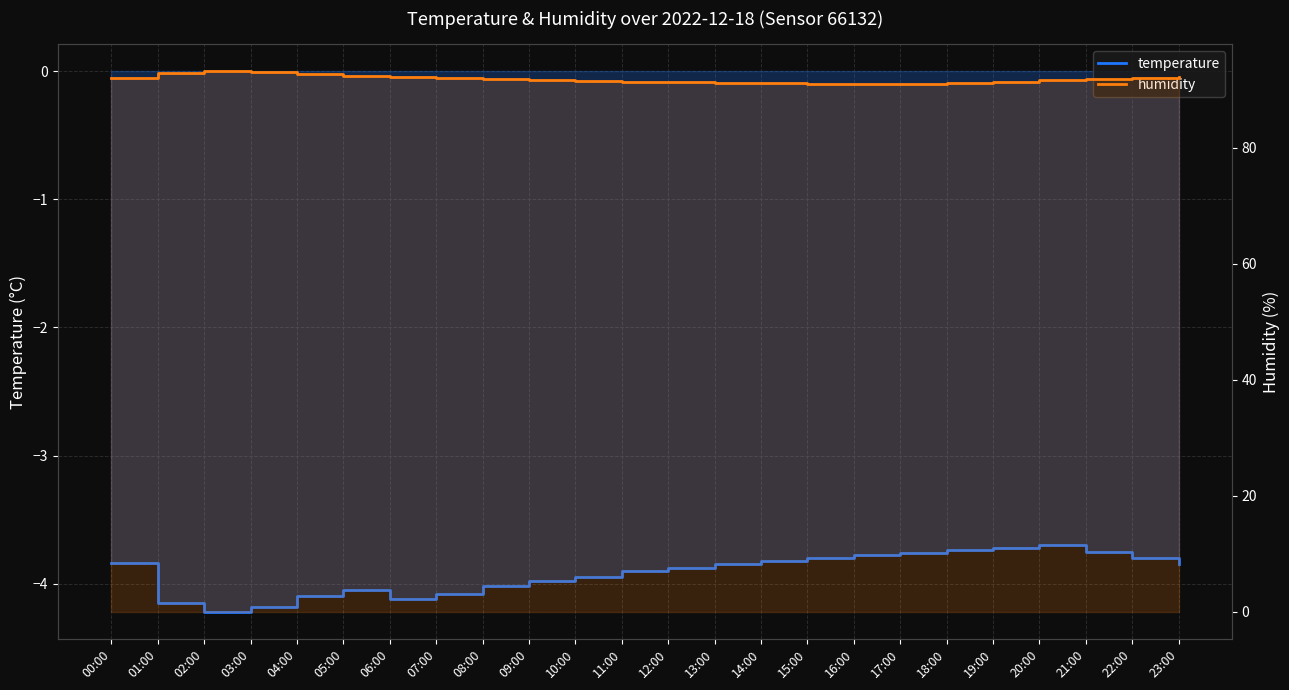

True or false: humidity and temperature cross at least once.

False